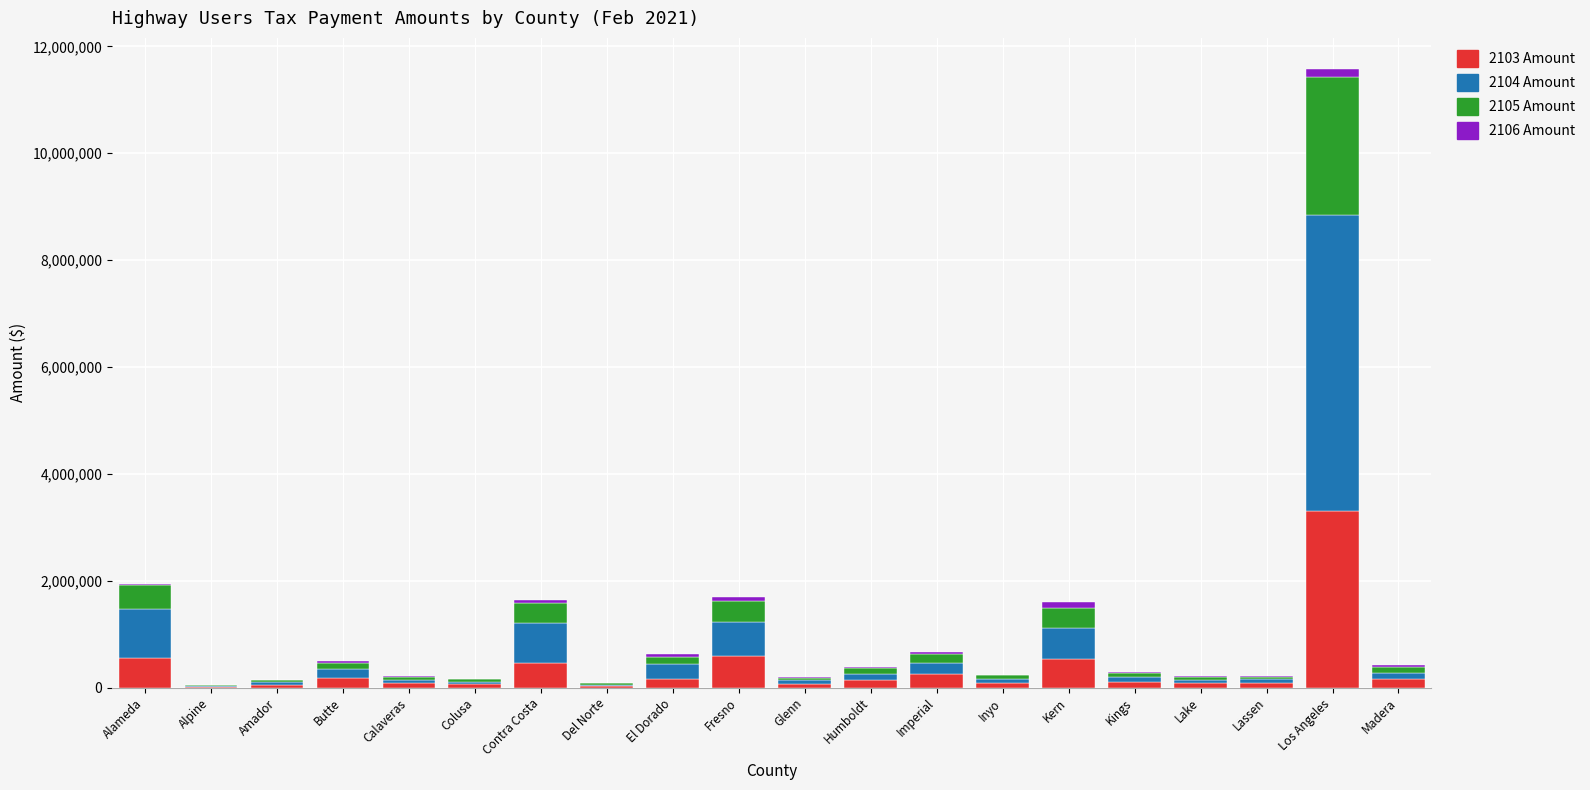

Is it true that 2103 Amount equals 540185.8 at Kern?

True